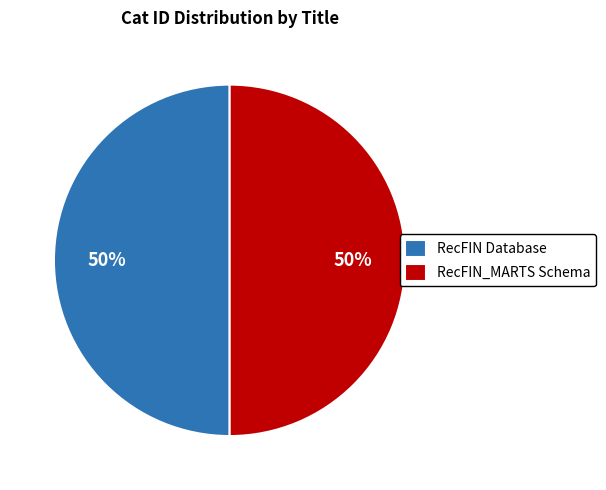

Count the number of slices in the pie.

2